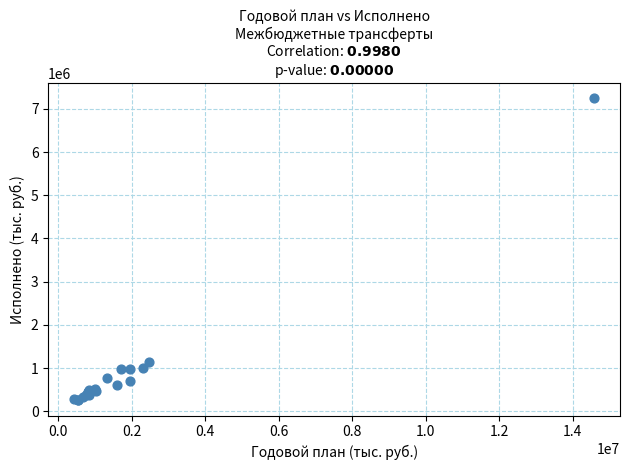

What Y value in the scatter plot is closest to 3744653?

1133207.8